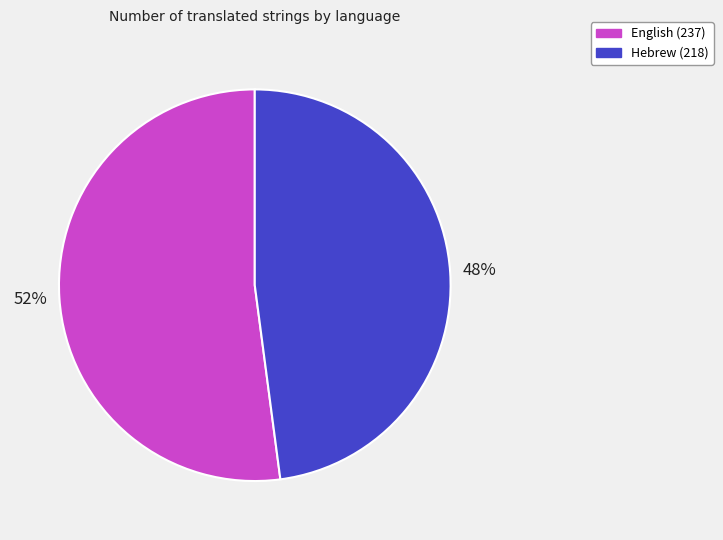

To the nearest percent, what portion does Hebrew represent?

48%